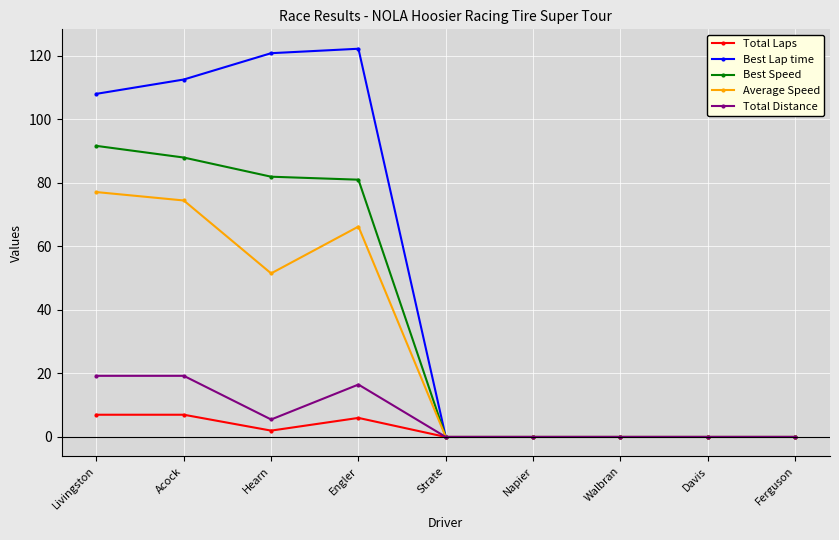

Does the chart have visible grid lines?

Yes